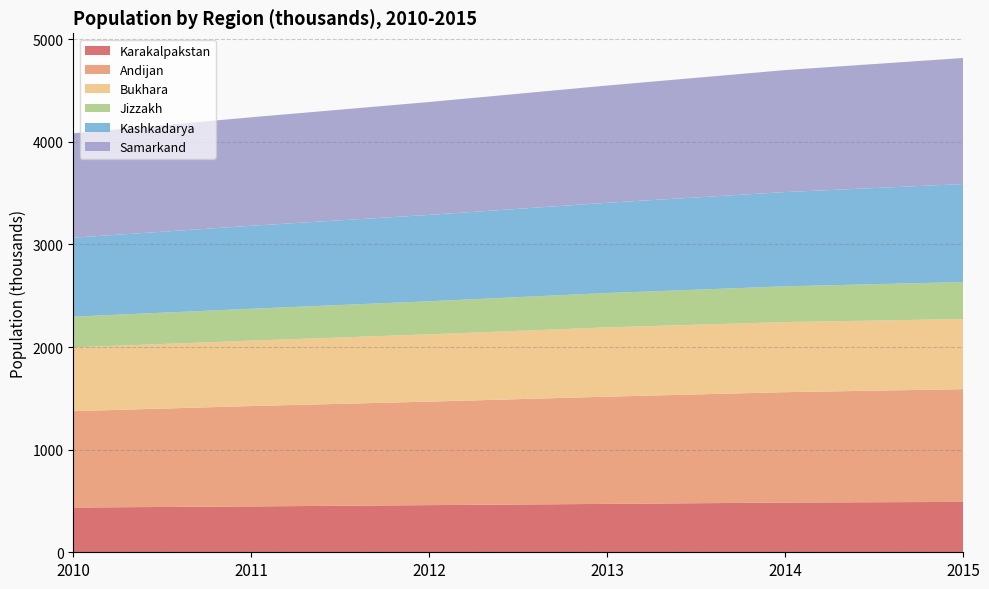

Reading left to right, extract all data points from this chart.

Karakalpakstan: 2010=436.2	2011=447.0	2012=459.6	2013=471.7	2014=484.6	2015=490.9
Andijan: 2010=939.3	2011=978.3	2012=1008.8	2013=1044.9	2014=1075.8	2015=1098.8
Bukhara: 2010=621.7	2011=637.6	2012=655.9	2013=675.5	2014=683.1	2015=683.5
Jizzakh: 2010=299.5	2011=310.5	2012=322.5	2013=334.9	2014=348.5	2015=360.4
Kashkadarya: 2010=769.6	2011=808.8	2012=841.8	2013=879.4	2014=918.7	2015=955.4
Samarkand: 2010=1017.4	2011=1057.6	2012=1100.2	2013=1142.8	2014=1189.1	2015=1228.5